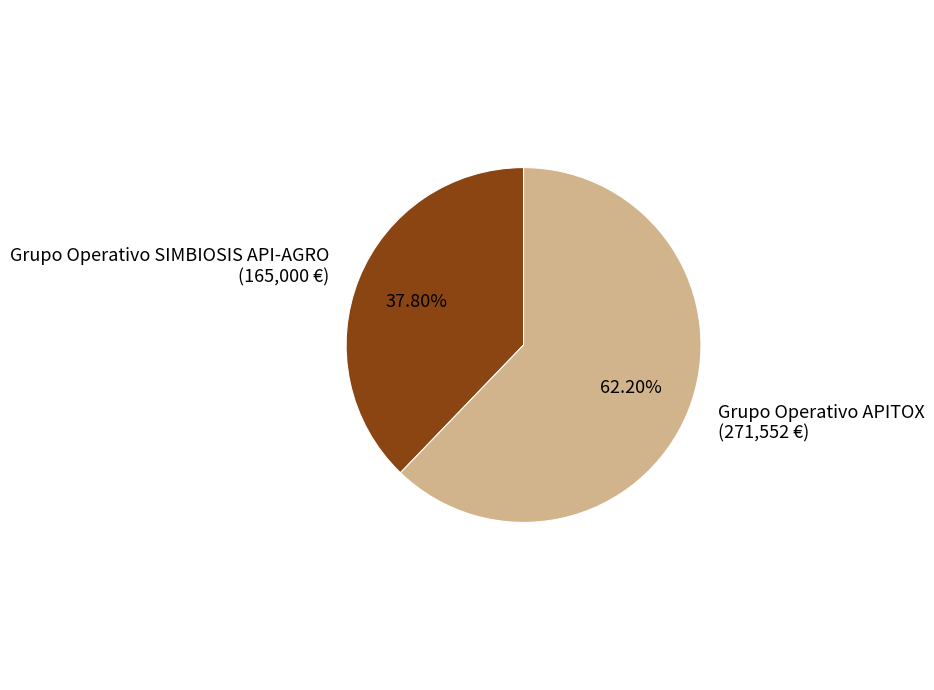

Is Grupo Operativo SIMBIOSIS API-AGRO the majority of the pie?

No